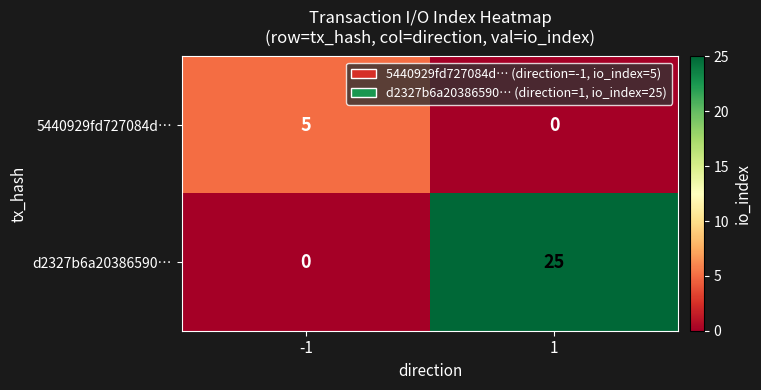

Is it true that 5440929fd727084d… equals 0 at 1?

True